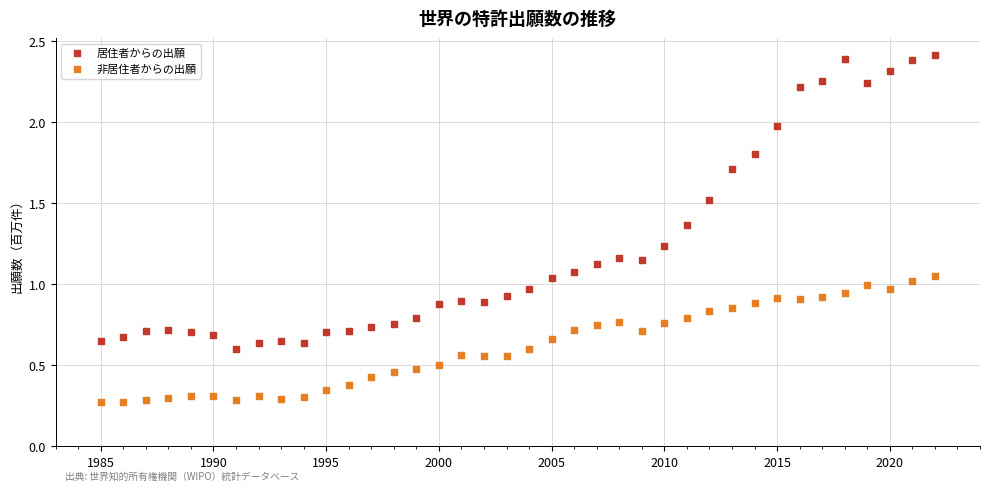

Which series has the widest spread of Y values?

居住者からの出願